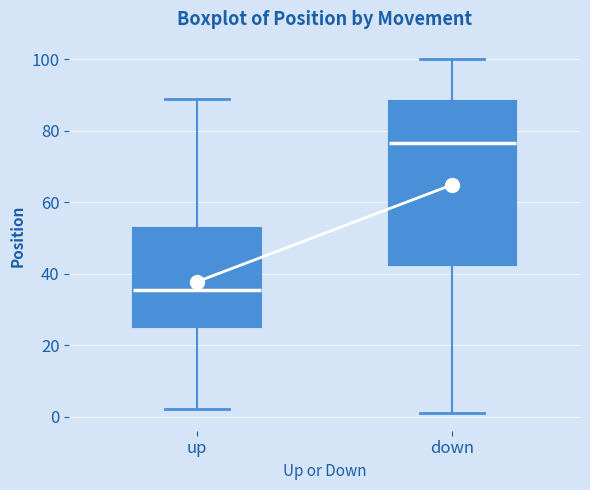

Where is the lower edge of the box for up on the y-axis? The values are not printed on the chart, so give them approximately, as read against the axis.

26